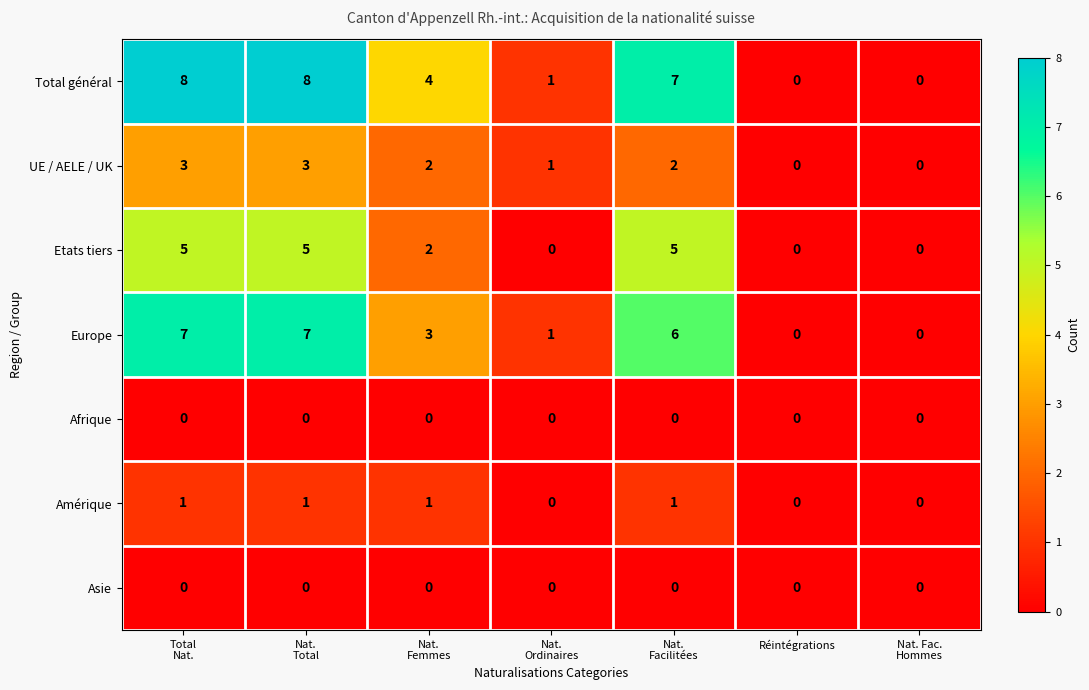

Which series has the largest range (max minus min)?

Total général